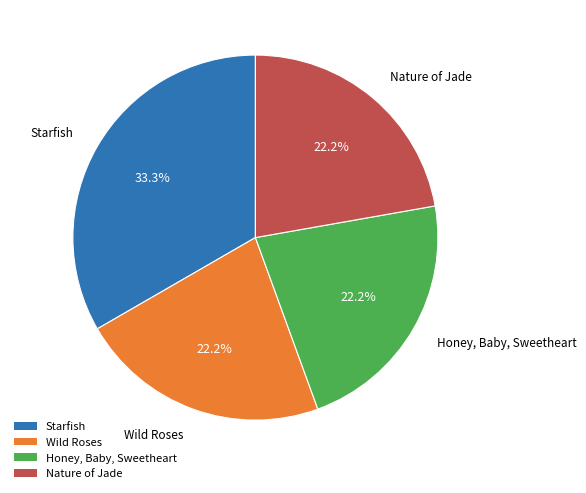

The Nature of Jade slice represents 22% of the pie. True or false?

True